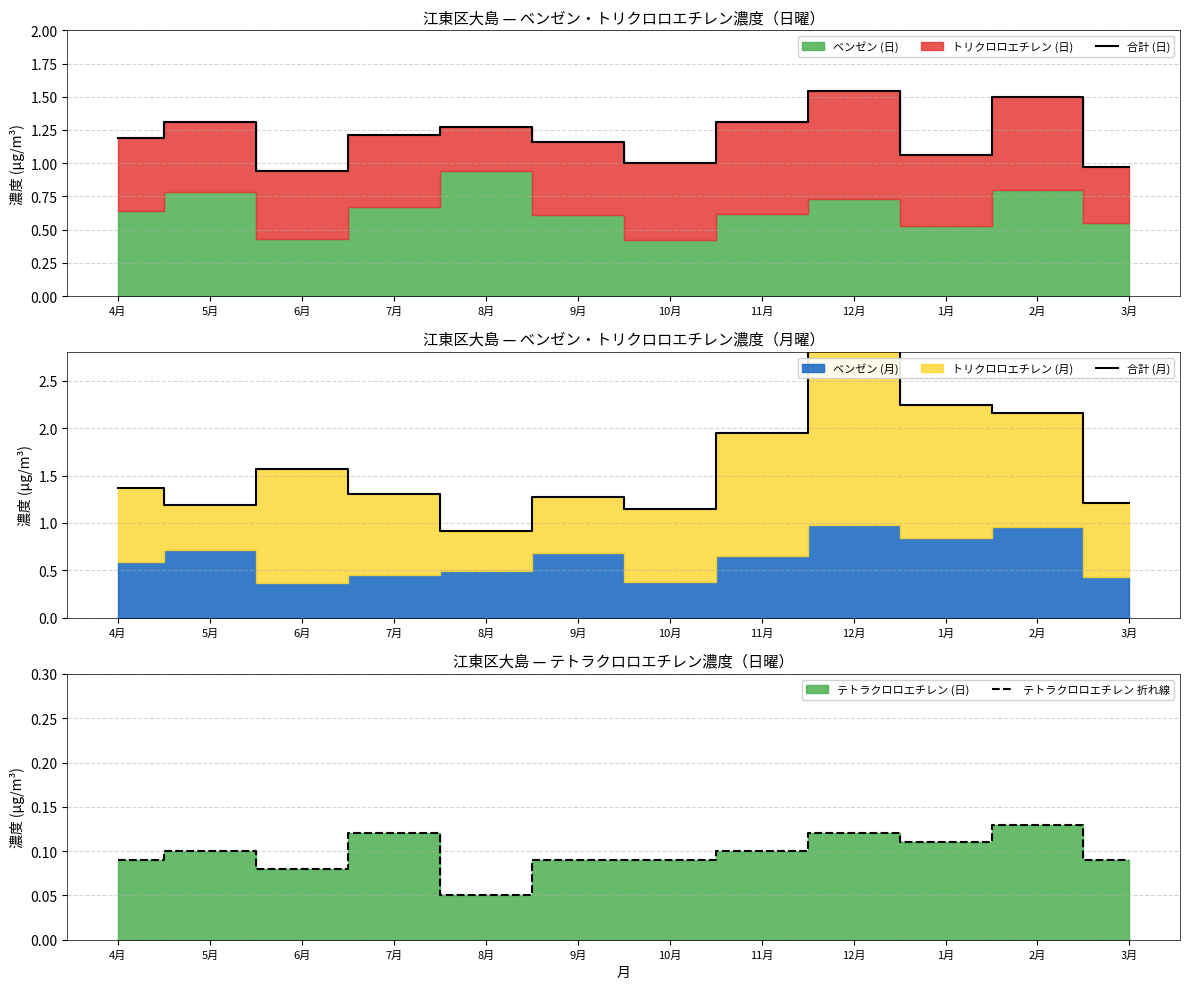

At how many categories does at least one series exceed 2?

3